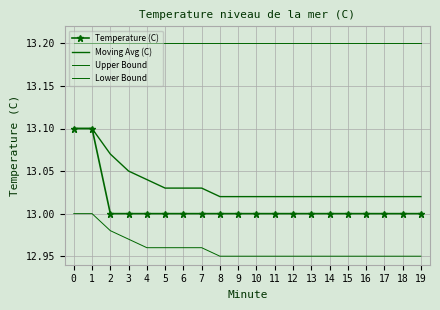

True or false: Upper Bound and Lower Bound intersect in this chart.

False